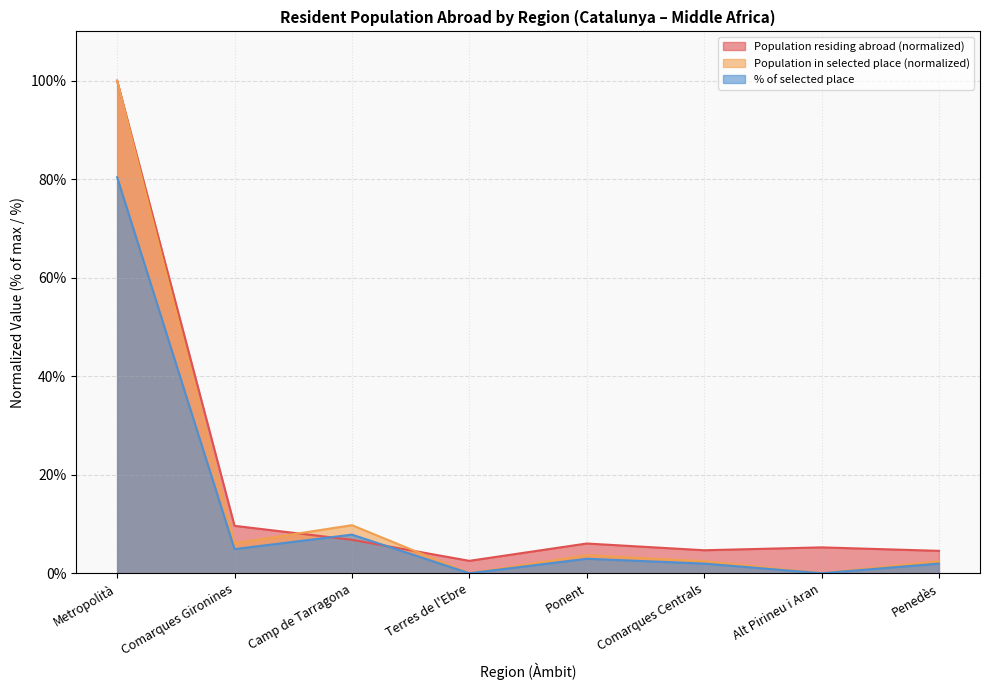

Rank the series by their average value, from highest to lowest.

Population residing abroad (normalized), Population in selected place (normalized), % of selected place